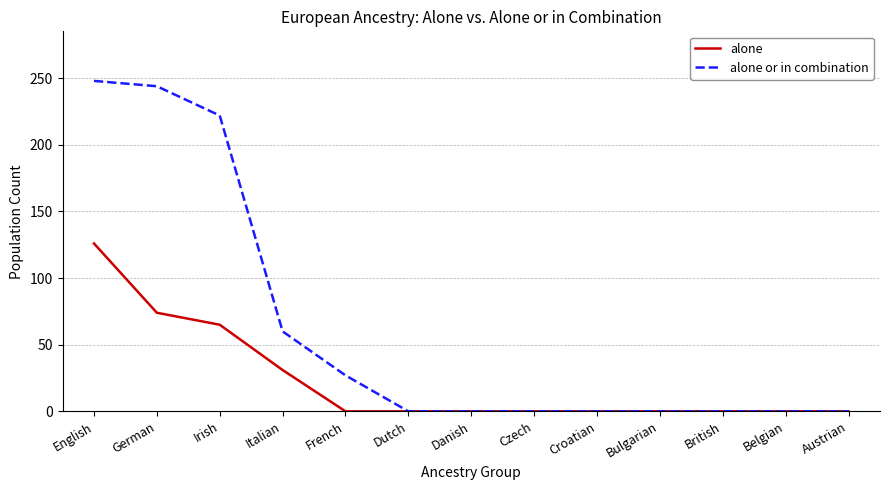

True or false: alone has a value of 74 at German.

True